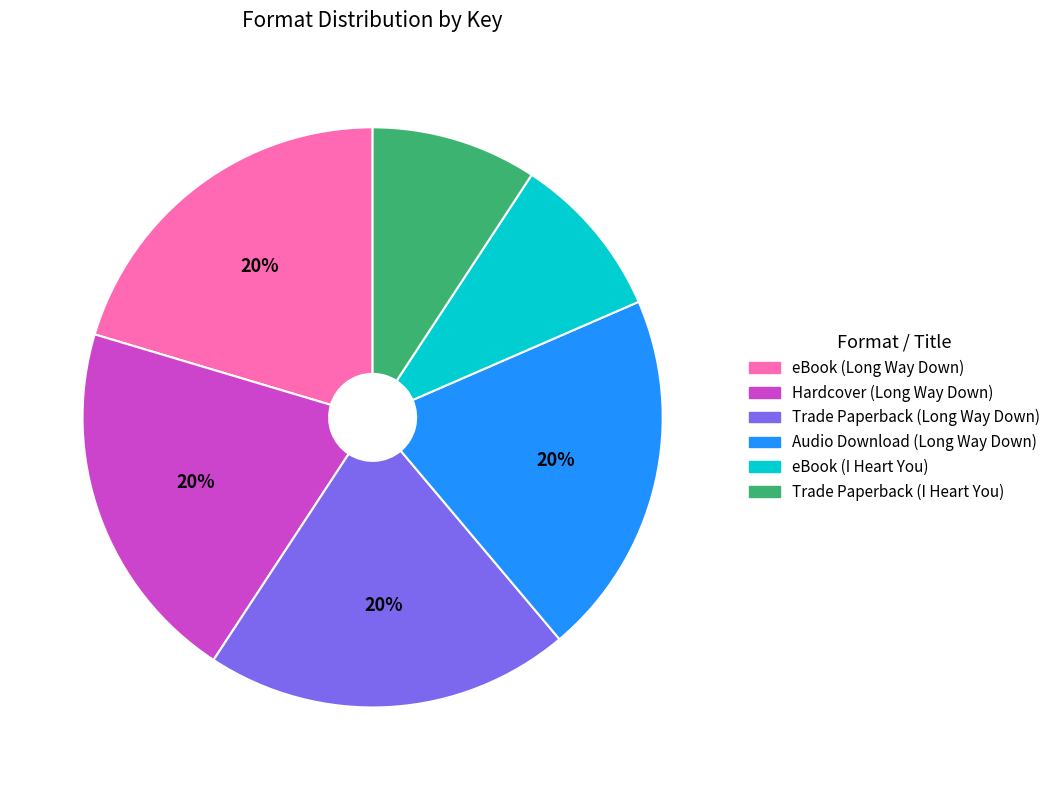

Count the number of slices in the pie.

6